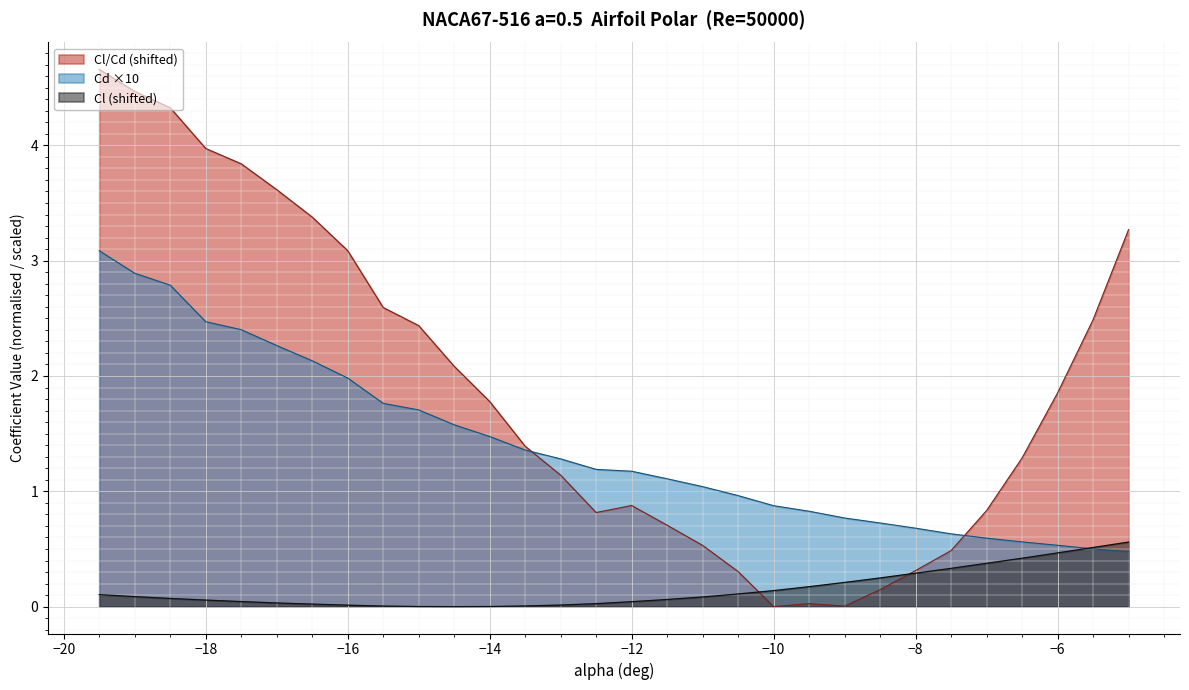

How many intersections are there between Cl_over_Cd and Cl?

2